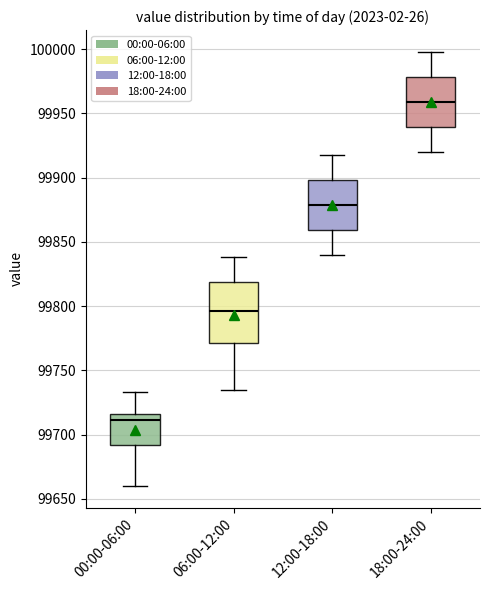

Which box's median line is the highest?

18:00-24:00